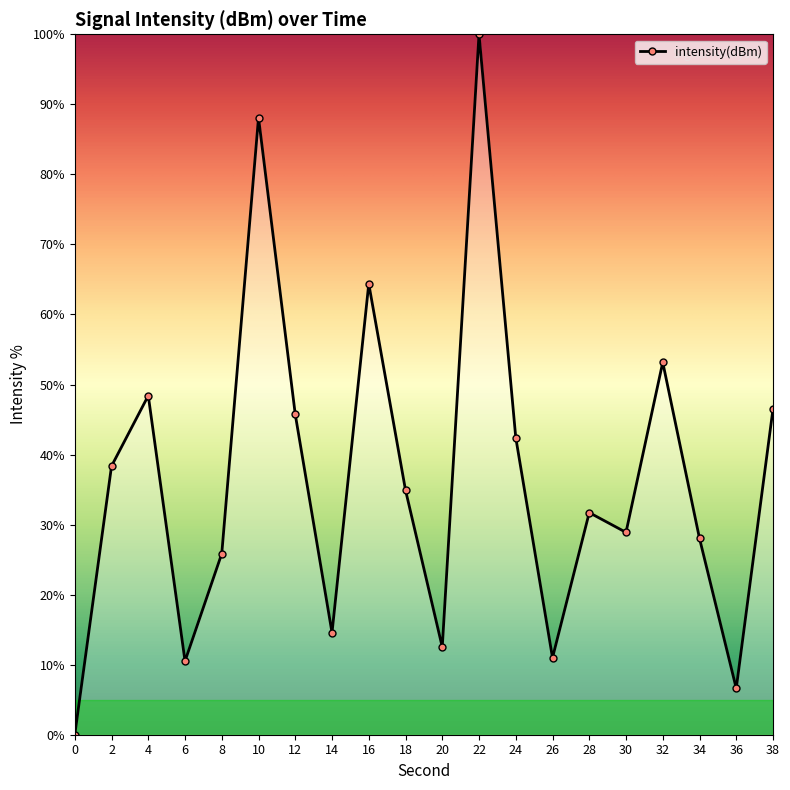

Which category has the highest value across all series?

22